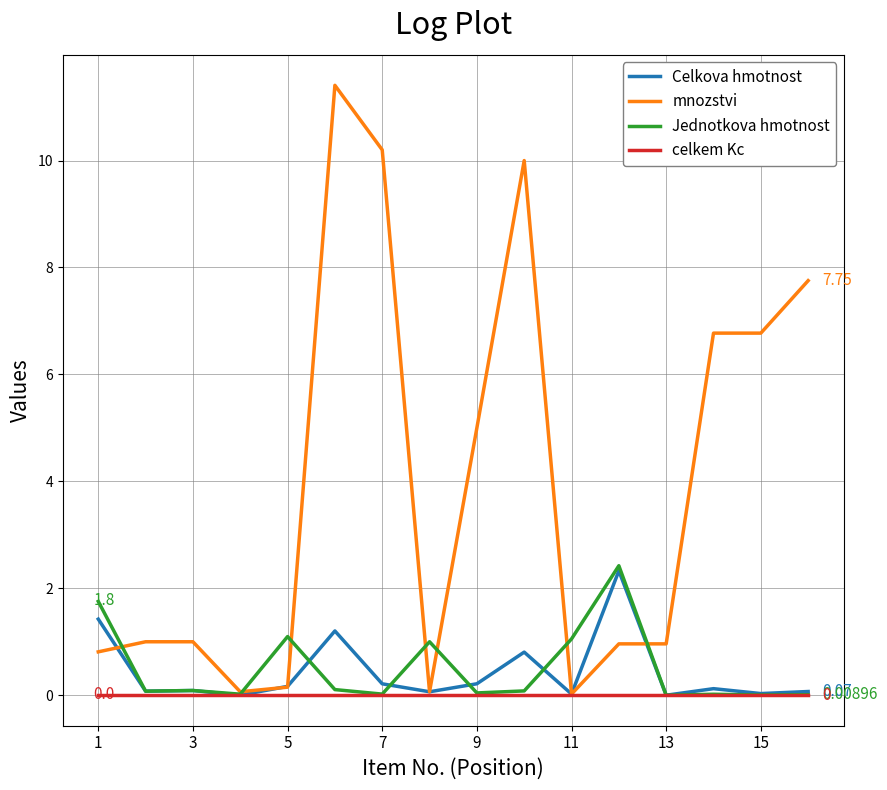

Which series has the largest total across all categories?

mnozstvi